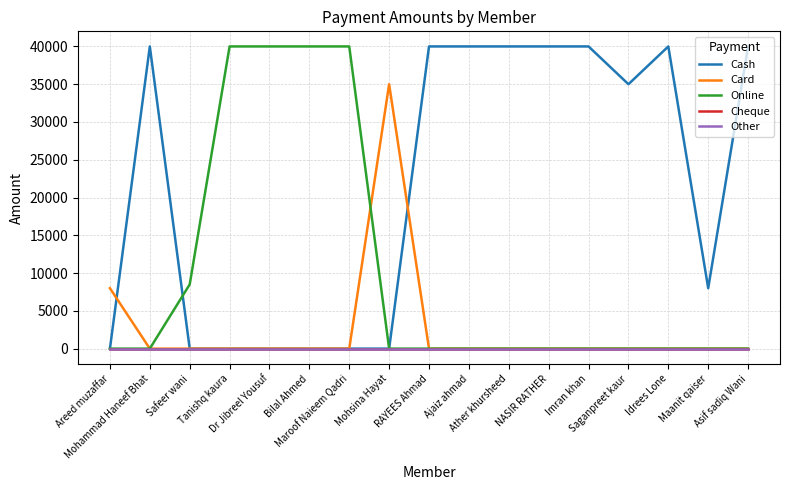

Reading left to right, extract all data points from this chart.

Cash: 0	40000	0	0	0	0	0	0	40000	40000	40000	40000	40000	35000	40000	8000	40000
Card: 8000	0	0	0	0	0	0	35000	0	0	0	0	0	0	0	0	0
Online: 0	0	8500	40000	40000	40000	40000	0	0	0	0	0	0	0	0	0	0
Cheque: 0	0	0	0	0	0	0	0	0	0	0	0	0	0	0	0	0
Other: 0	0	0	0	0	0	0	0	0	0	0	0	0	0	0	0	0